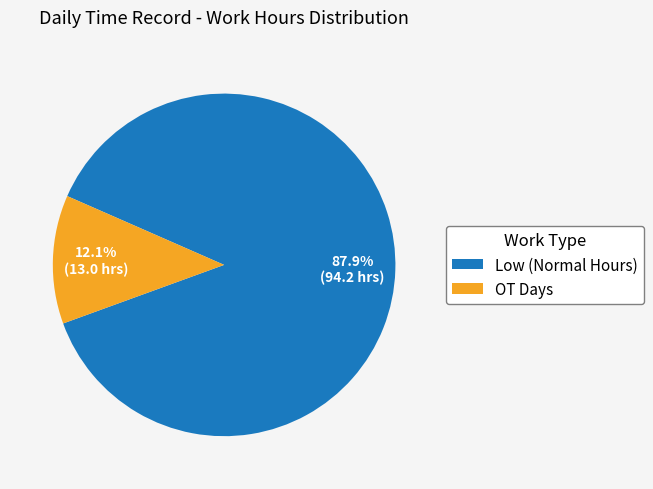

What portion of the pie excludes Low (Normal Hours)?

12.1%